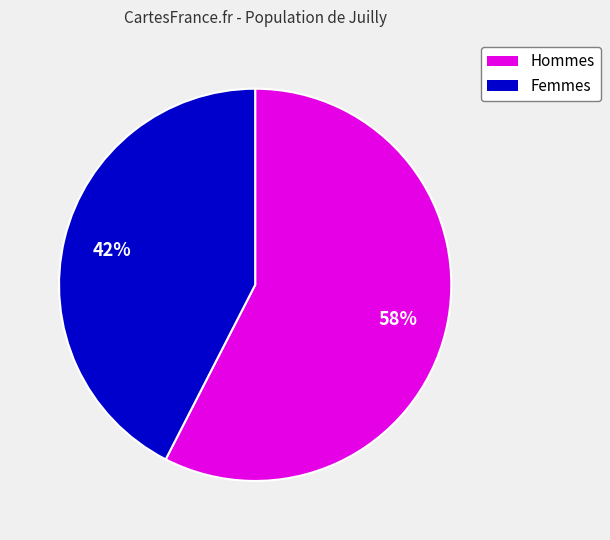

To the nearest percent, what is the average slice percentage?

50%